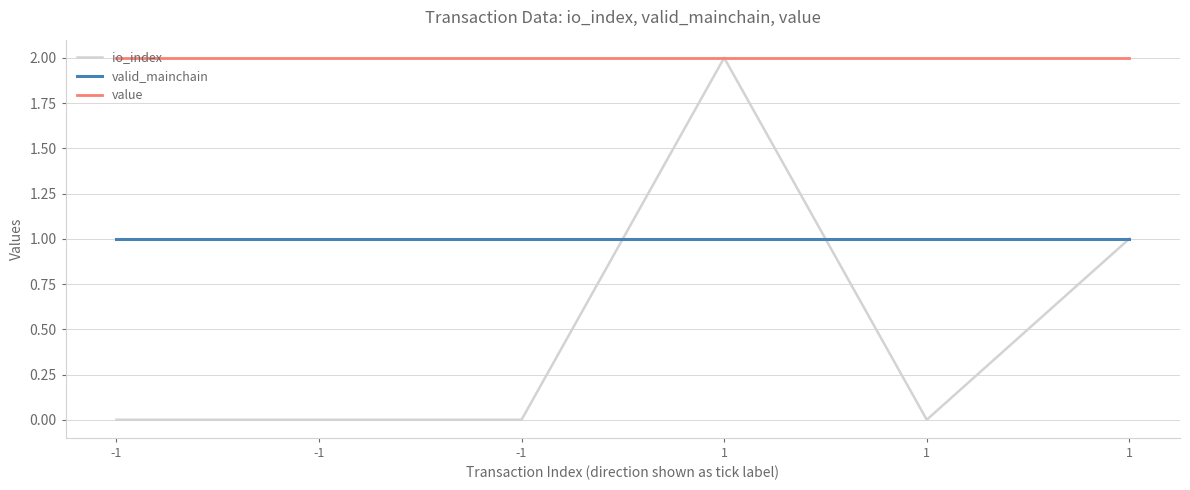

At which label is valid_mainchain closest to 1?

-1